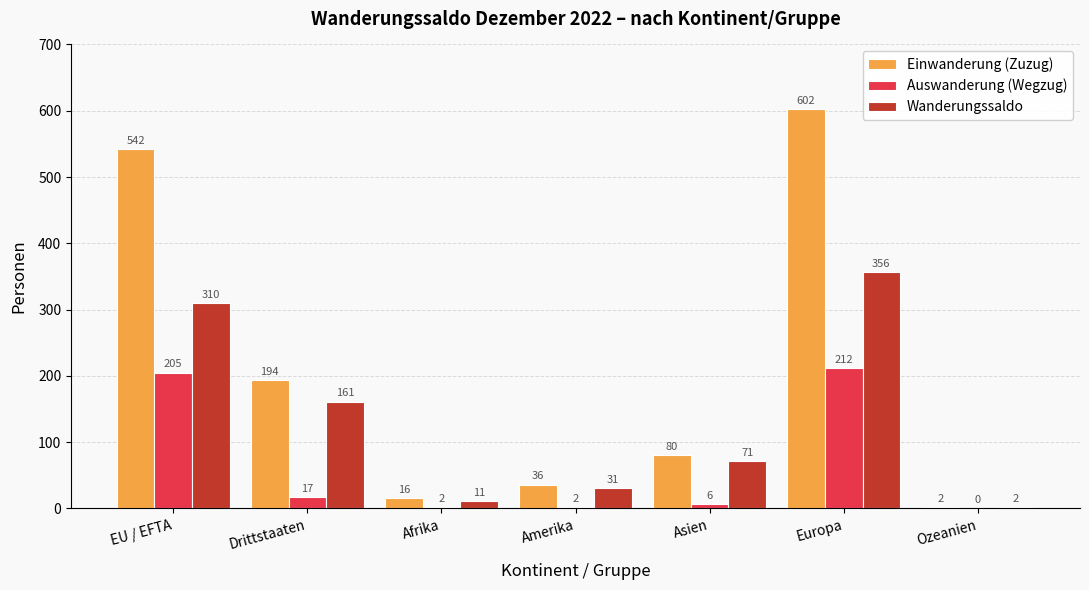

Which category has the highest value across all series?

Europa